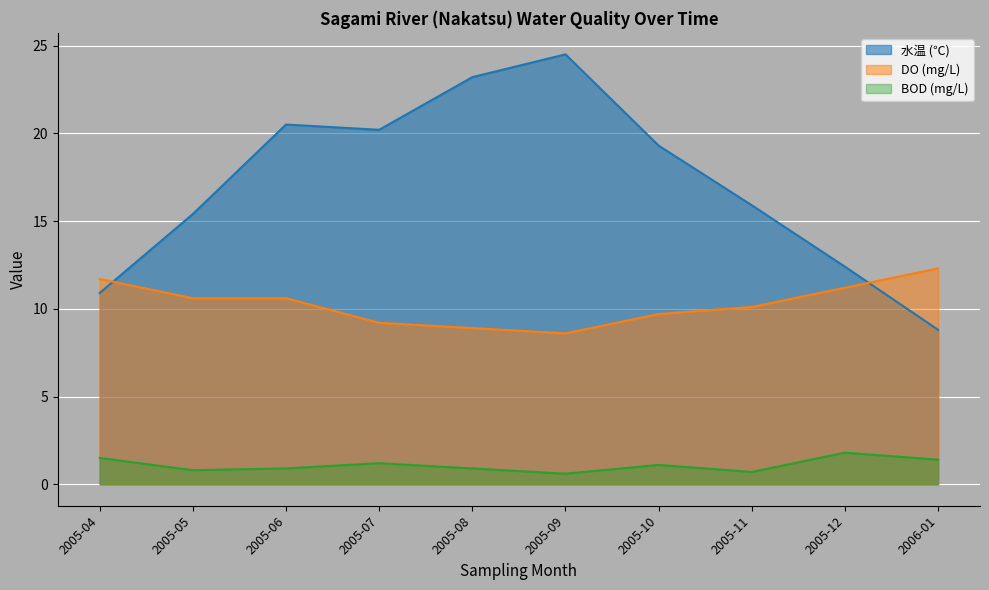

Reading right to left, list all the values displayed in this chart.

水温 (℃): 8.8	12.4	15.9	19.3	24.5	23.2	20.2	20.5	15.4	10.9
DO (mg/L): 12.3	11.2	10.1	9.7	8.6	8.9	9.2	10.6	10.6	11.7
BOD (mg/L): 1.4	1.8	0.7	1.1	0.6	0.9	1.2	0.9	0.8	1.5